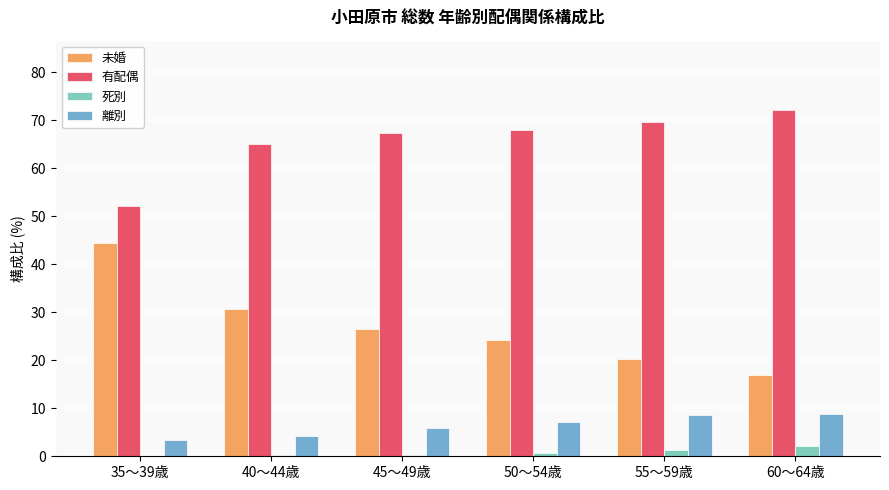

Are the bars grouped side by side (vs. stacked)?

Yes